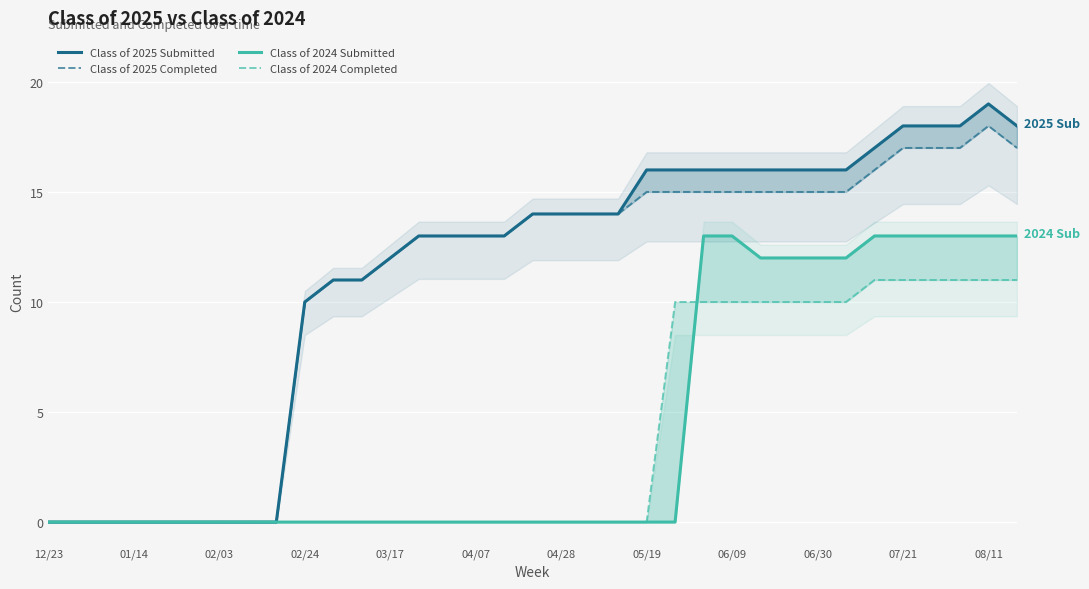

At 17, list the series in order from smallest to largest.

Class of 2024 Submitted, Class of 2024 Completed, Class of 2025 Submitted, Class of 2025 Completed